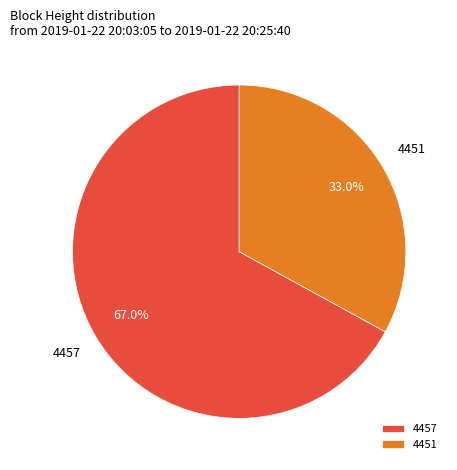

Is 4457 the majority of the pie?

Yes